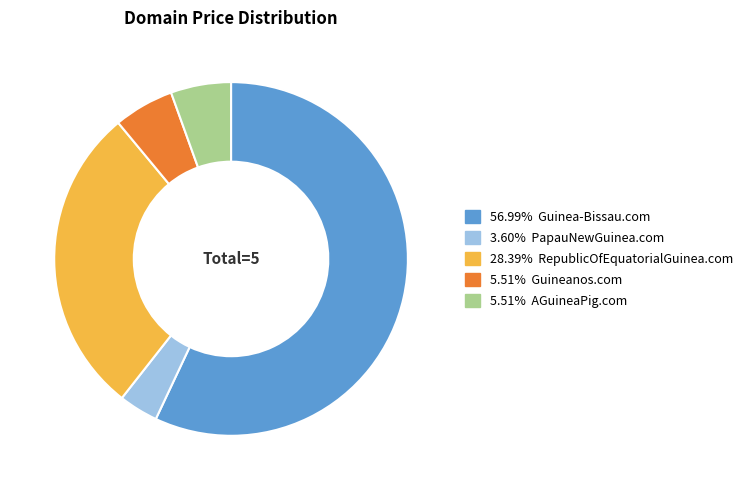

Does any single category account for the majority?

Yes